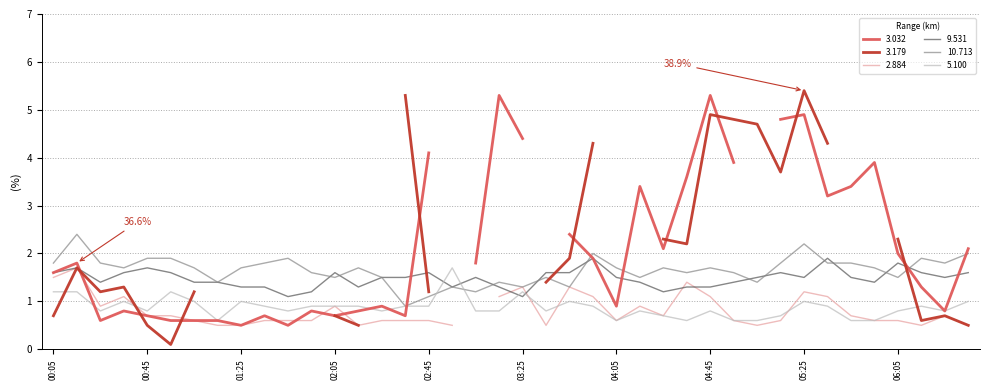

What is the highest value of the 9.531 series?

1.9